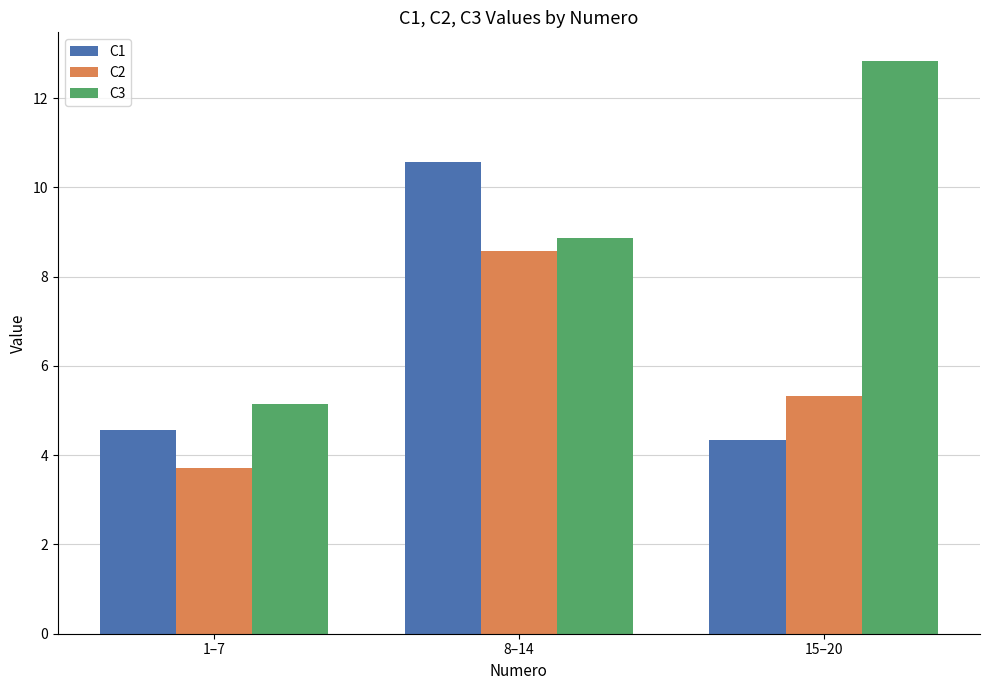

What are all the series names shown in the legend?

C1, C2, C3